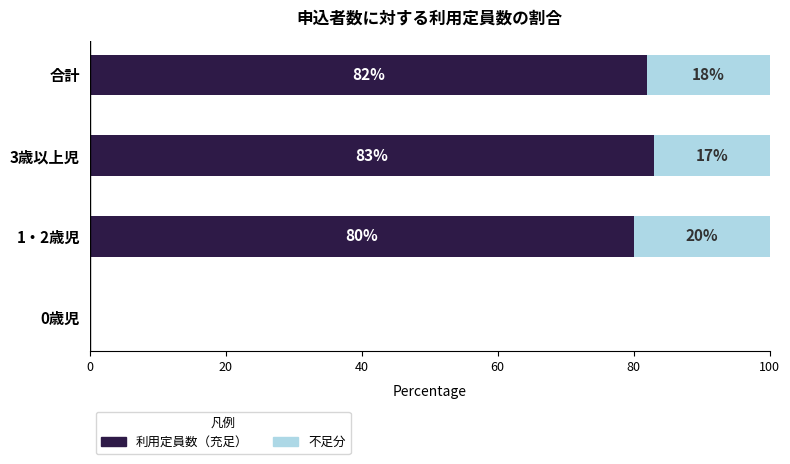

True or false: 利用定員数（充足） has a value of 143 at 合計.

False